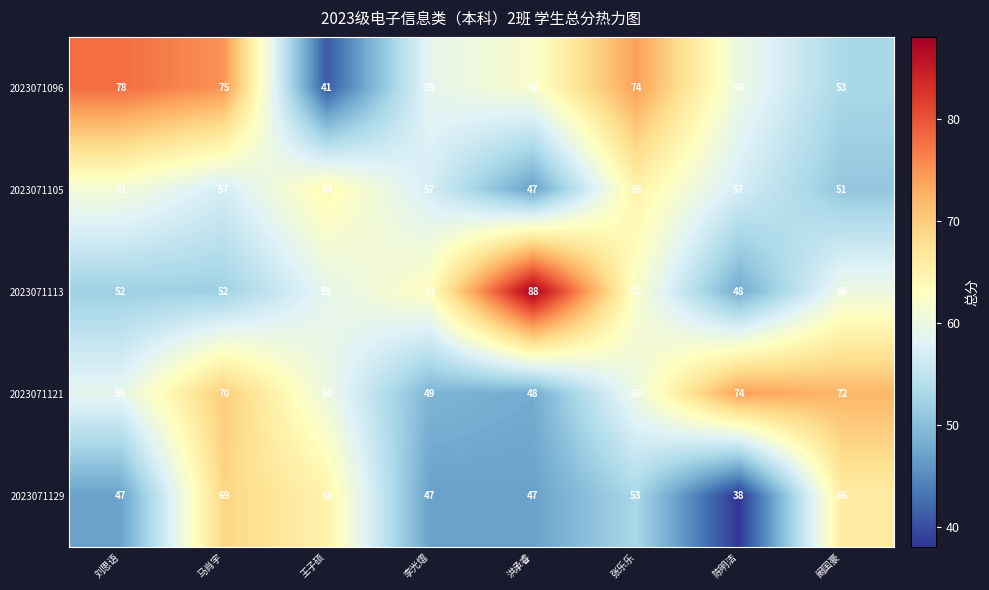

At 刘思语, list the series in order from largest to smallest.

2023071096, 2023071105, 2023071121, 2023071113, 2023071129